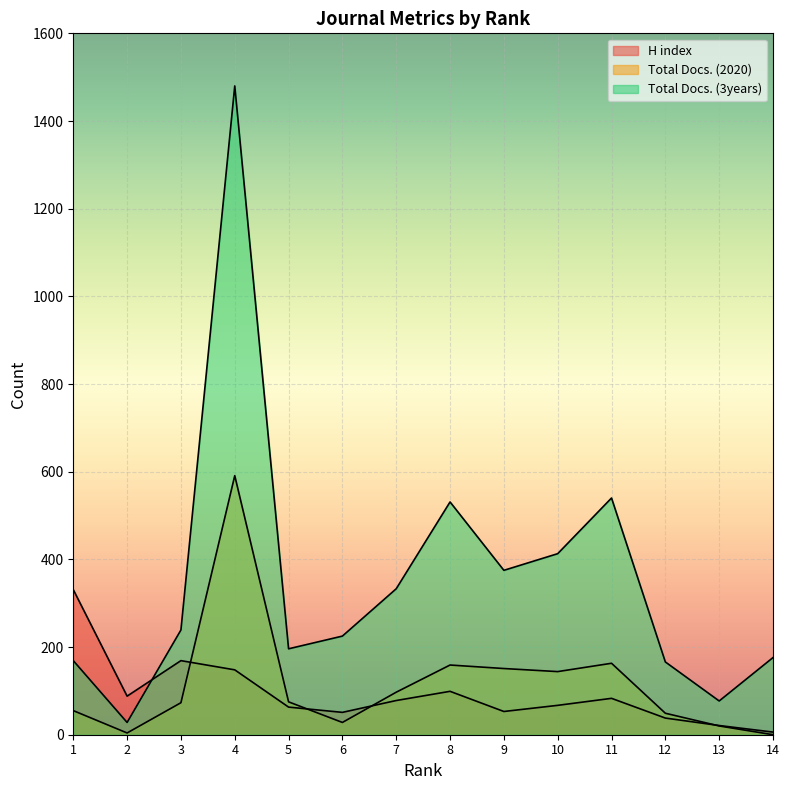

How many lines are shown in the chart?

3